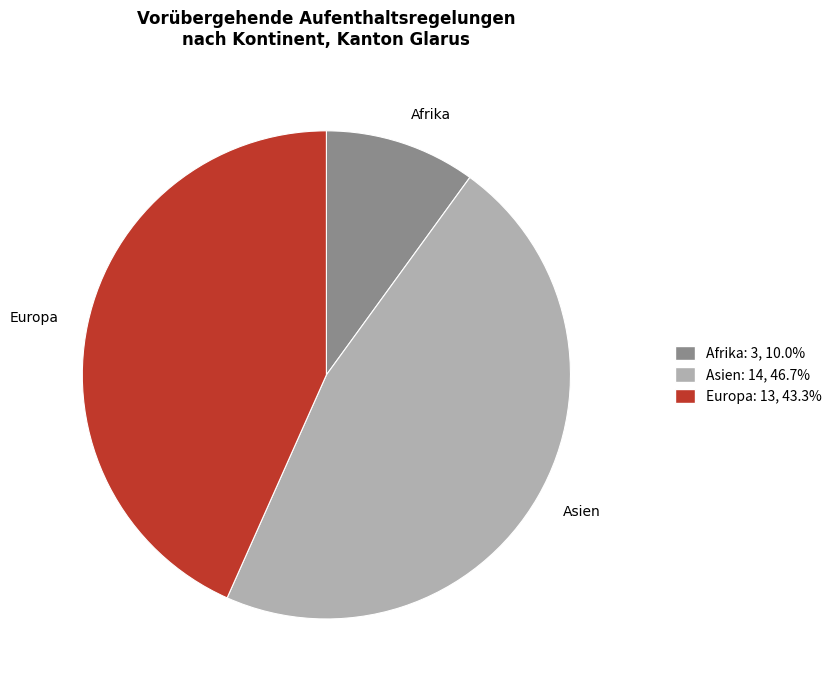

Does Afrika account for over 50% of the chart?

No